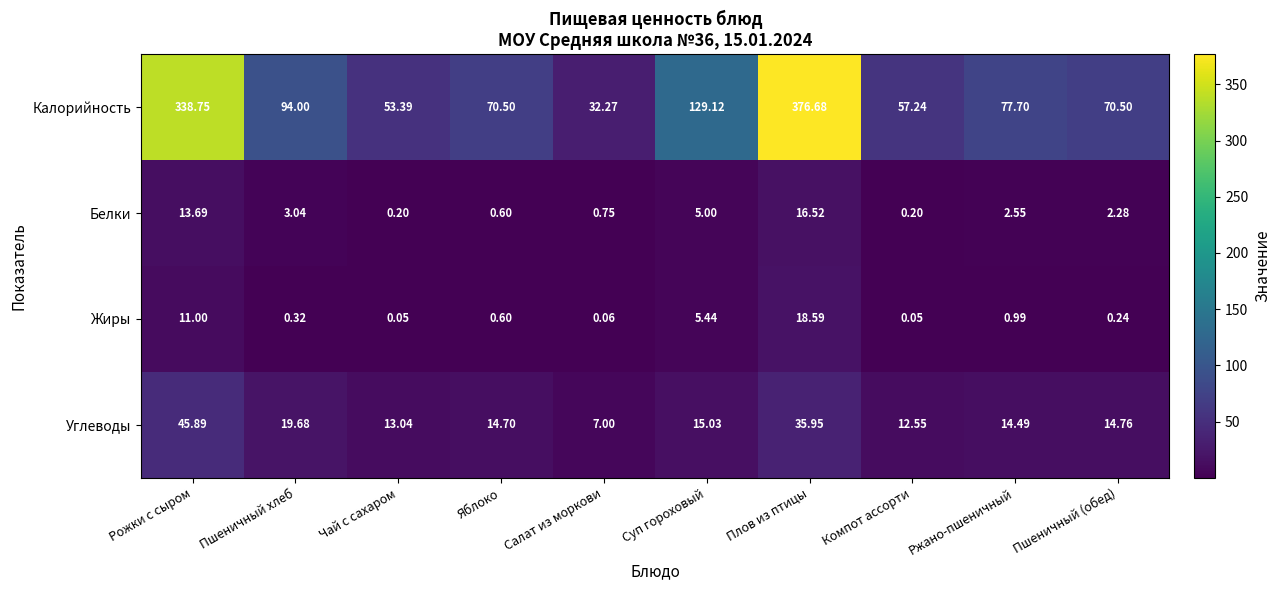

Which category has the highest value in the Белки series?

Плов из птицы